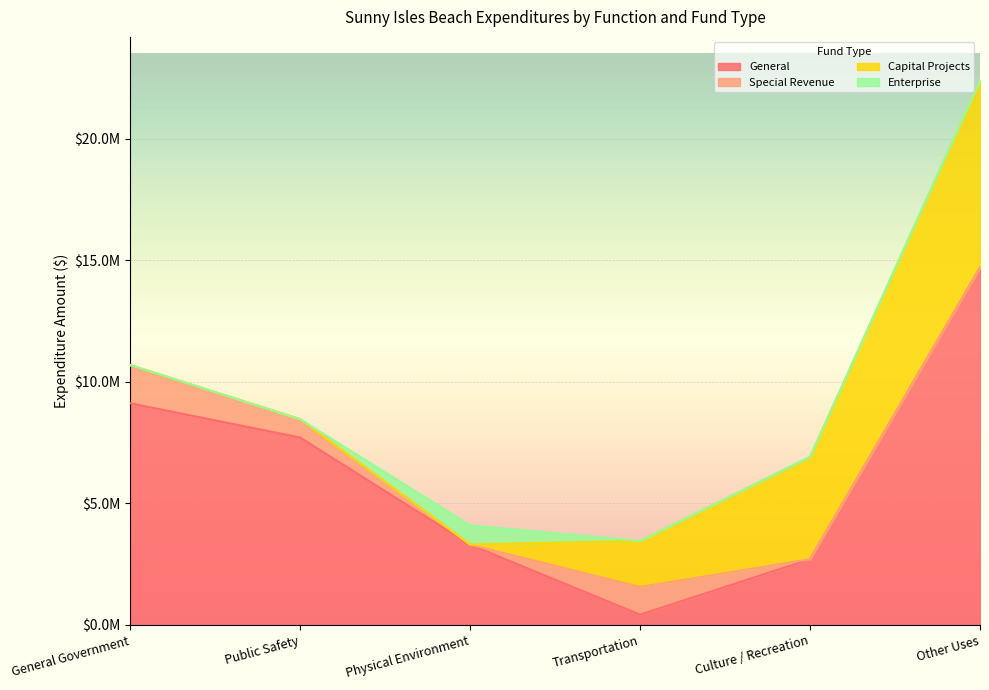

Reading left to right, extract all data points from this chart.

General: 9115894	7707959	3302665	424240	2703478	14697490
Special Revenue: 1555802	752527	0	1137196	0	0
Capital Projects: 19209	0	5628	1894010	4208563	7694153
Enterprise: 0	0	788371	0	0	0